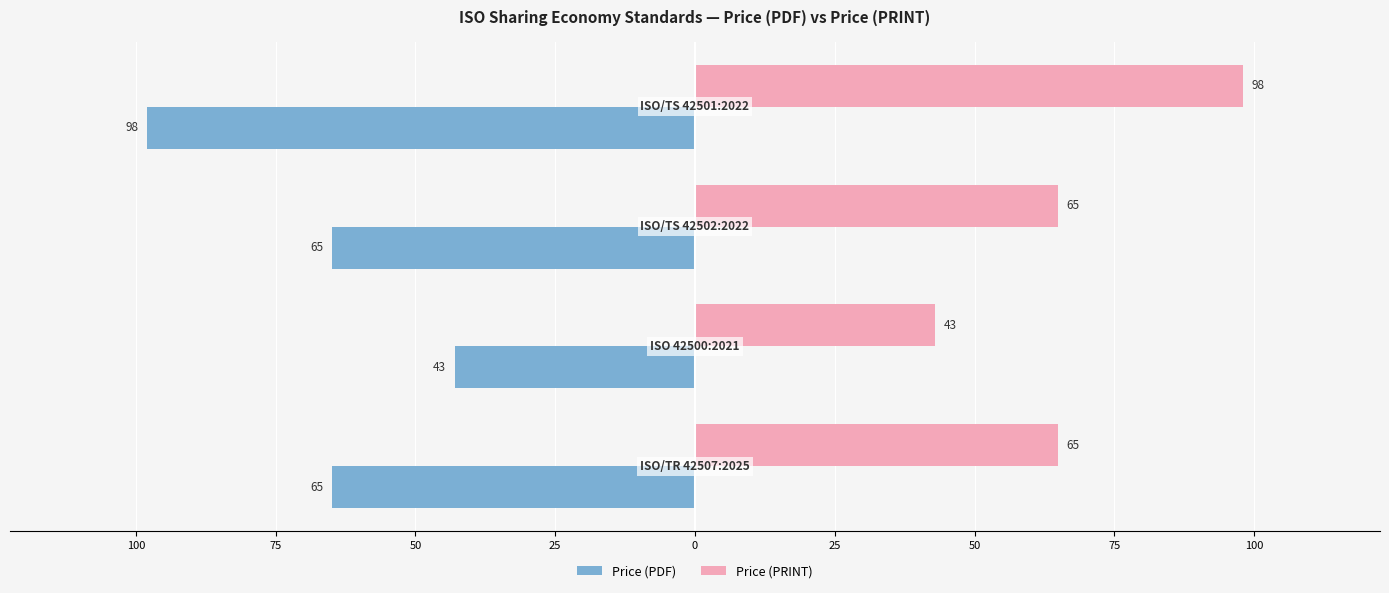

What are all the series names shown in the legend?

Price (PDF), Price (PRINT)